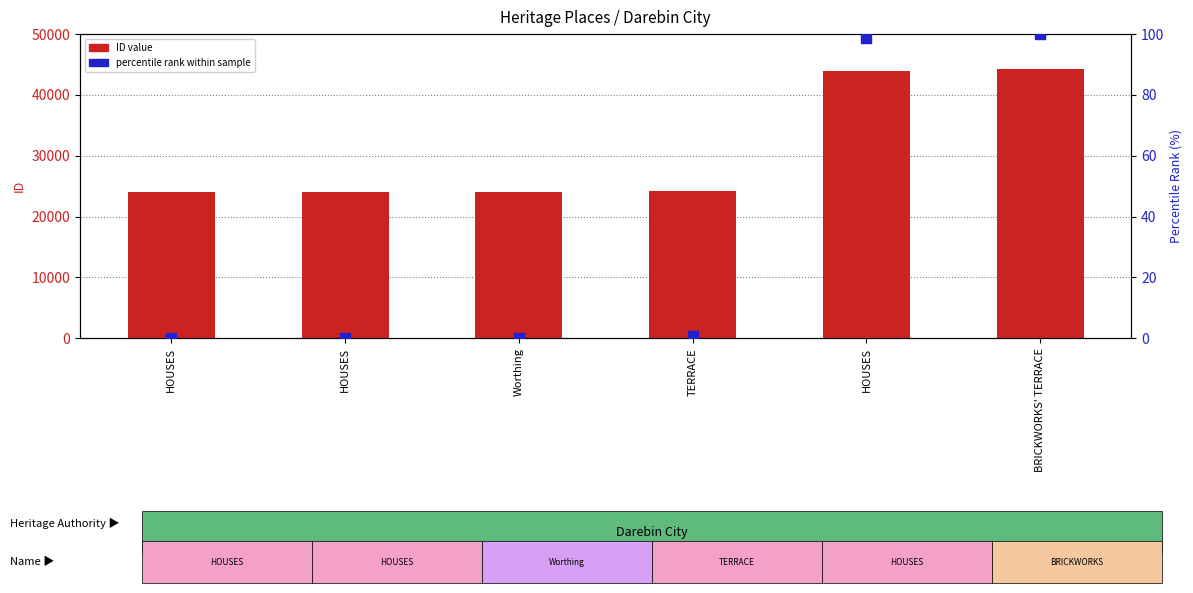

Which series contains the highest Y value?

ID value